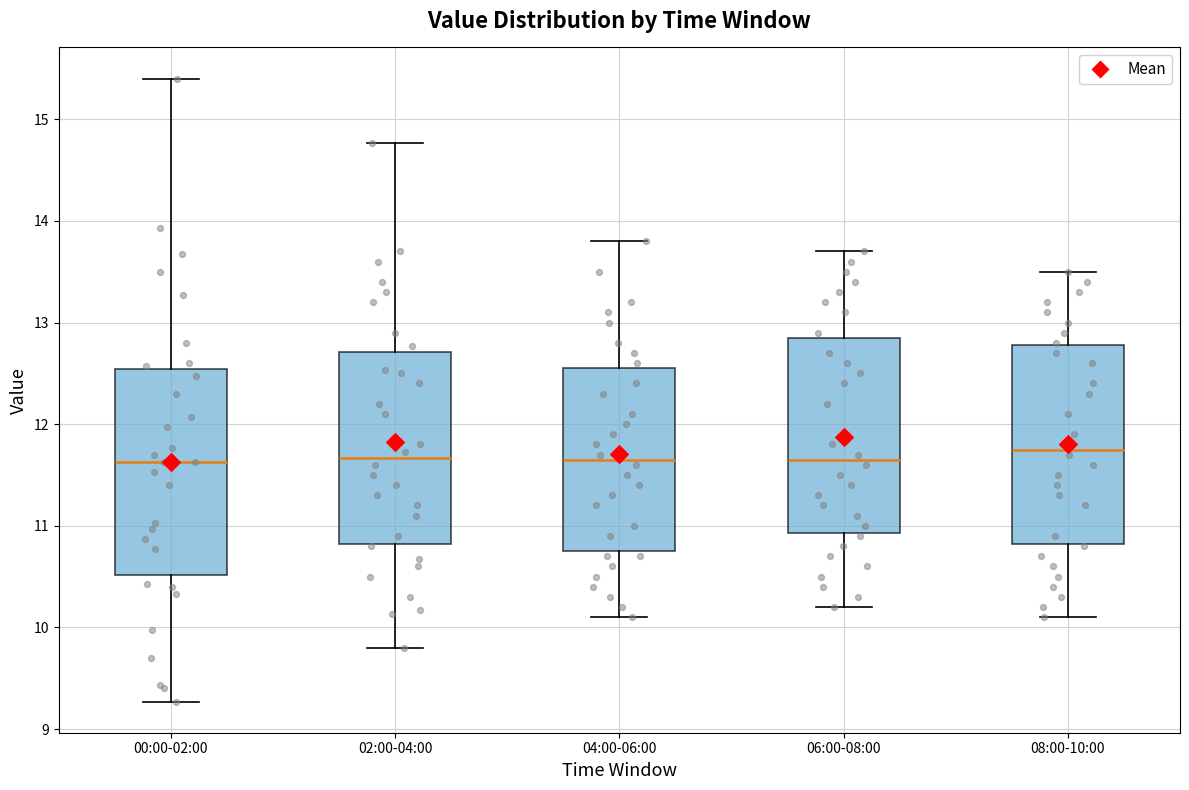

Reading left to right, transcribe this box plot: for each box, give where its median line is, the range the box spans, and where its two whiskers end, as read against the y-axis. The values are not printed on the chart, so give them approximately, as read against the axis.

00:00-02:00: median 11.6, box 10.5 to 12.5, whiskers 9.3 to 15.4
02:00-04:00: median 11.7, box 10.8 to 12.7, whiskers 9.8 to 14.8
04:00-06:00: median 11.7, box 10.8 to 12.6, whiskers 10.1 to 13.8
06:00-08:00: median 11.7, box 10.9 to 12.9, whiskers 10.2 to 13.7
08:00-10:00: median 11.8, box 10.8 to 12.8, whiskers 10.1 to 13.5